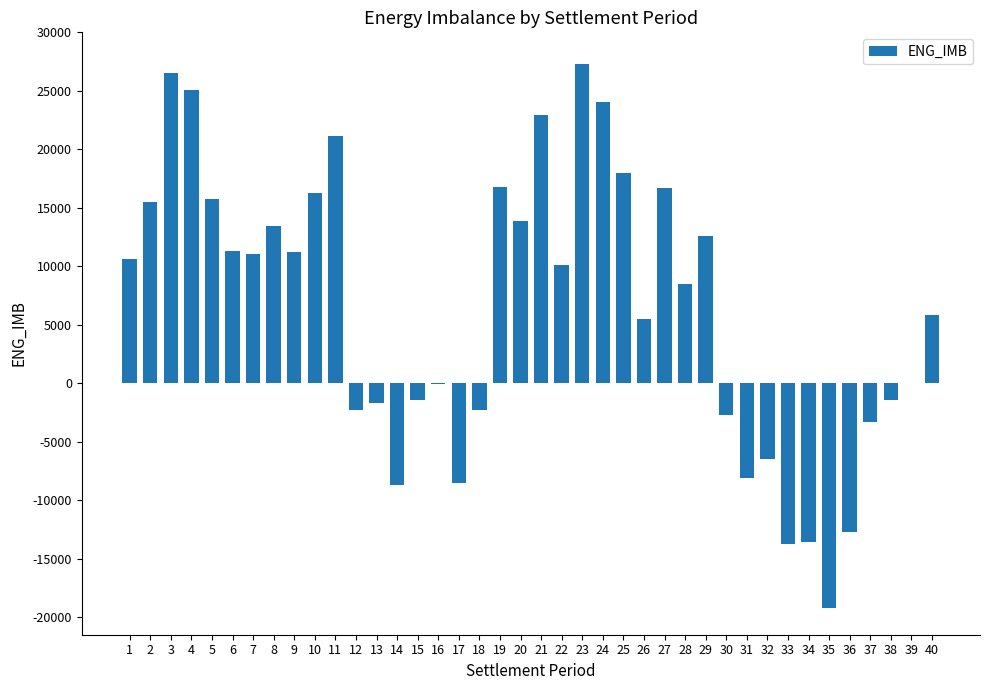

What is the greatest value displayed?

27265.9